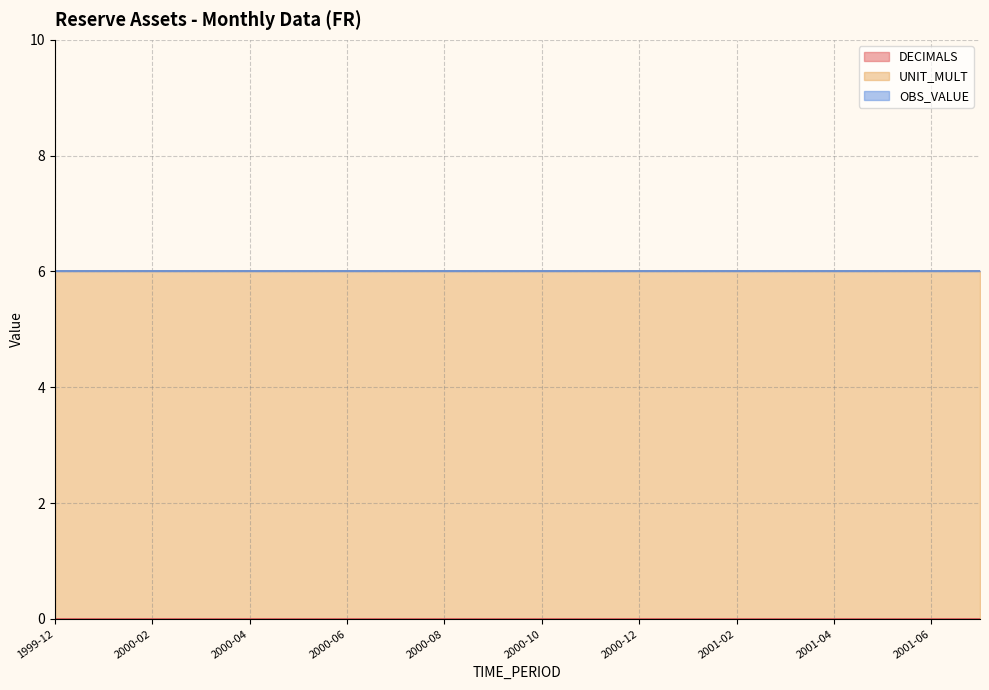

True or false: DECIMALS has more than 2 interior local peaks.

False